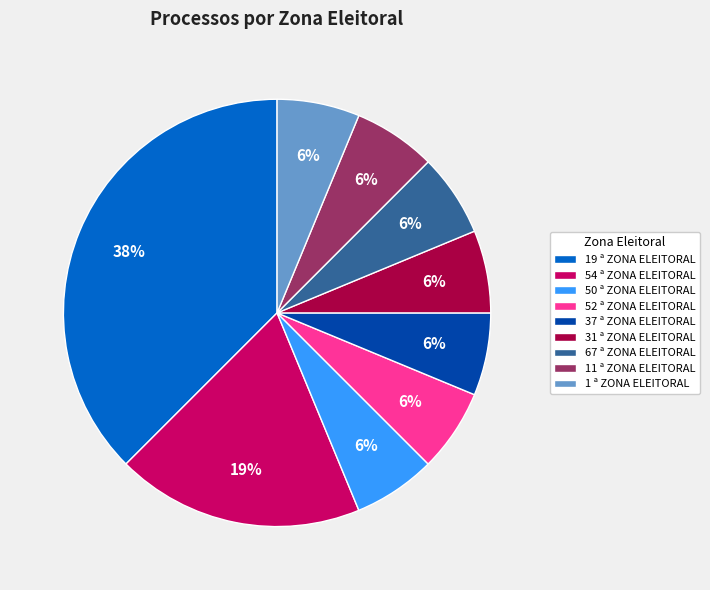

How many slices are in this pie chart?

9